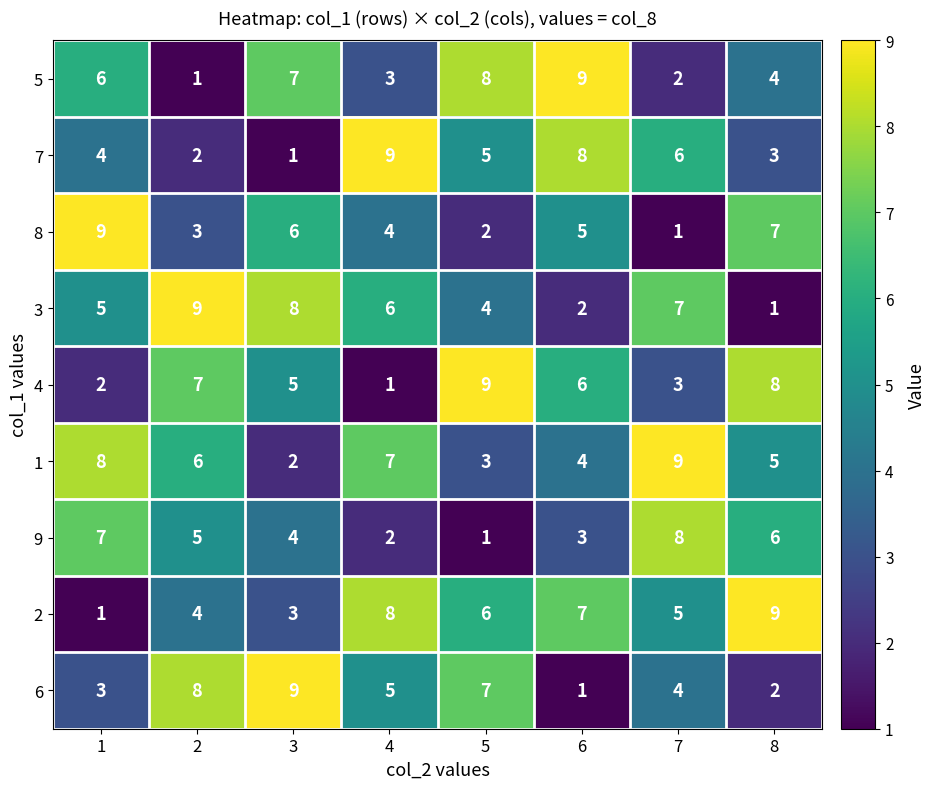

What is the total value across all series at 7?

45